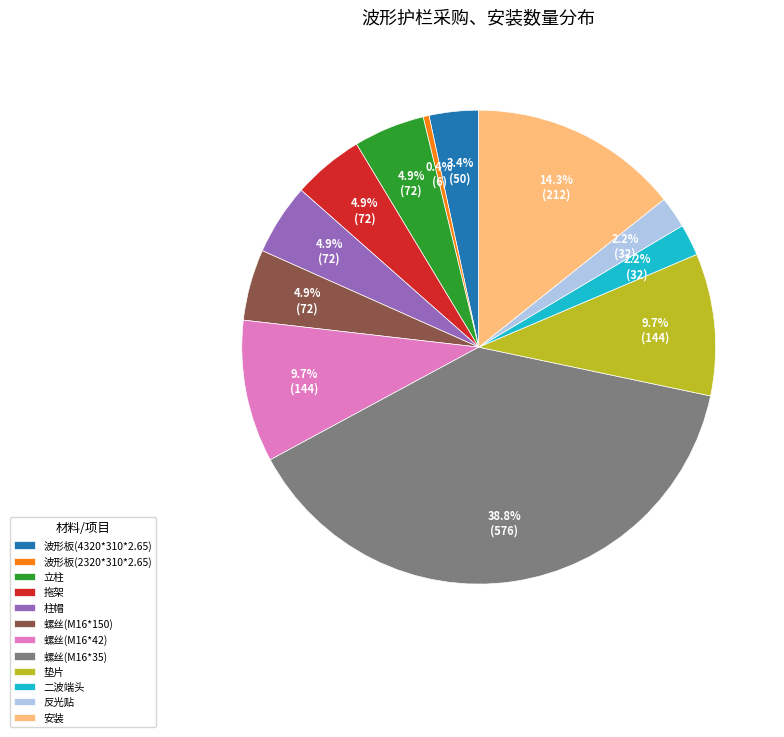

How many slices are in this pie chart?

12